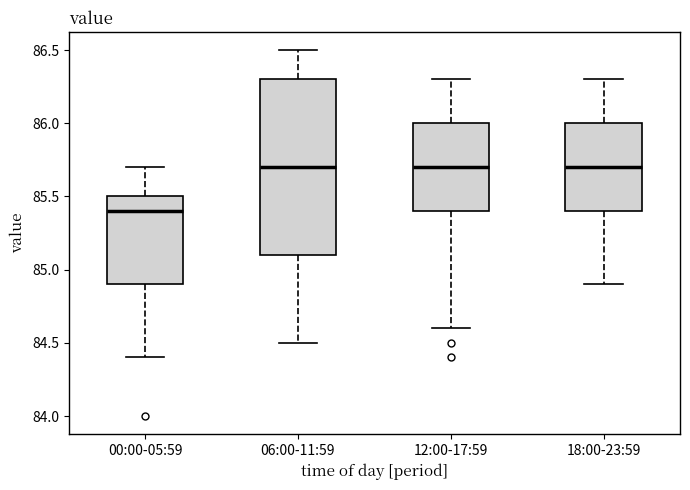

Reading left to right, transcribe this box plot: for each box, give where its median line is, the range the box spans, and where its two whiskers end, as read against the y-axis. The values are not printed on the chart, so give them approximately, as read against the axis.

00:00-05:59: median 85.4, box 84.9 to 85.5, whiskers 84.4 to 85.7
06:00-11:59: median 85.7, box 85.1 to 86.3, whiskers 84.5 to 86.5
12:00-17:59: median 85.7, box 85.4 to 86.0, whiskers 84.6 to 86.3
18:00-23:59: median 85.7, box 85.4 to 86.0, whiskers 84.9 to 86.3